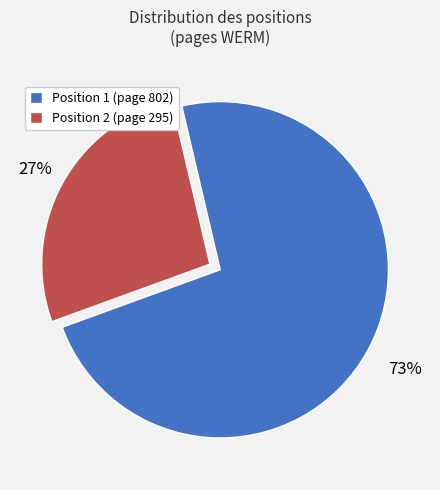

To the nearest percent, what is the combined percentage of Position 2 (page 295) and Position 1 (page 802)?

100%